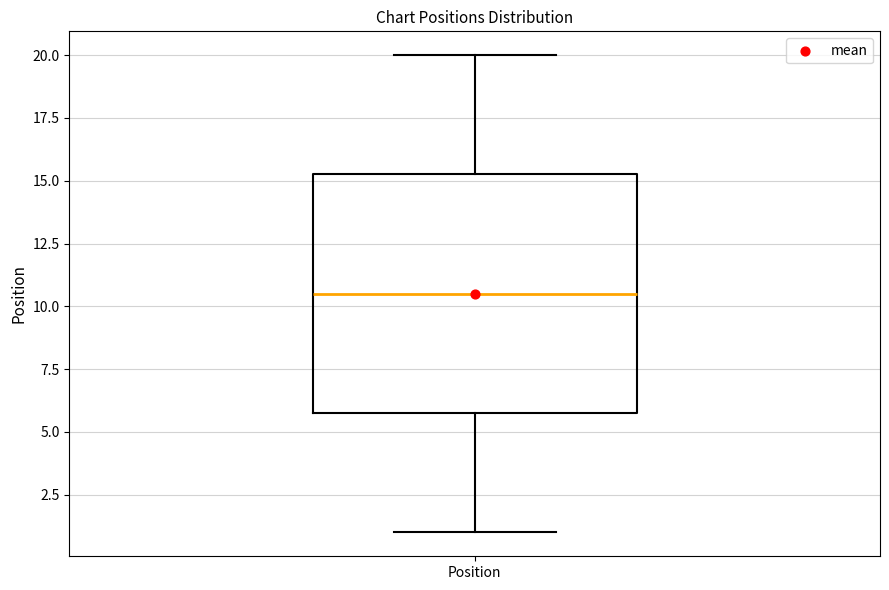

Transcribe this box plot: give where the median line is, the range the box spans, and where the two whiskers end, as read against the y-axis. The values are not printed on the chart, so give them approximately, as read against the axis.

median 10.5, box 6.0 to 15.5, whiskers 1.0 to 20.0